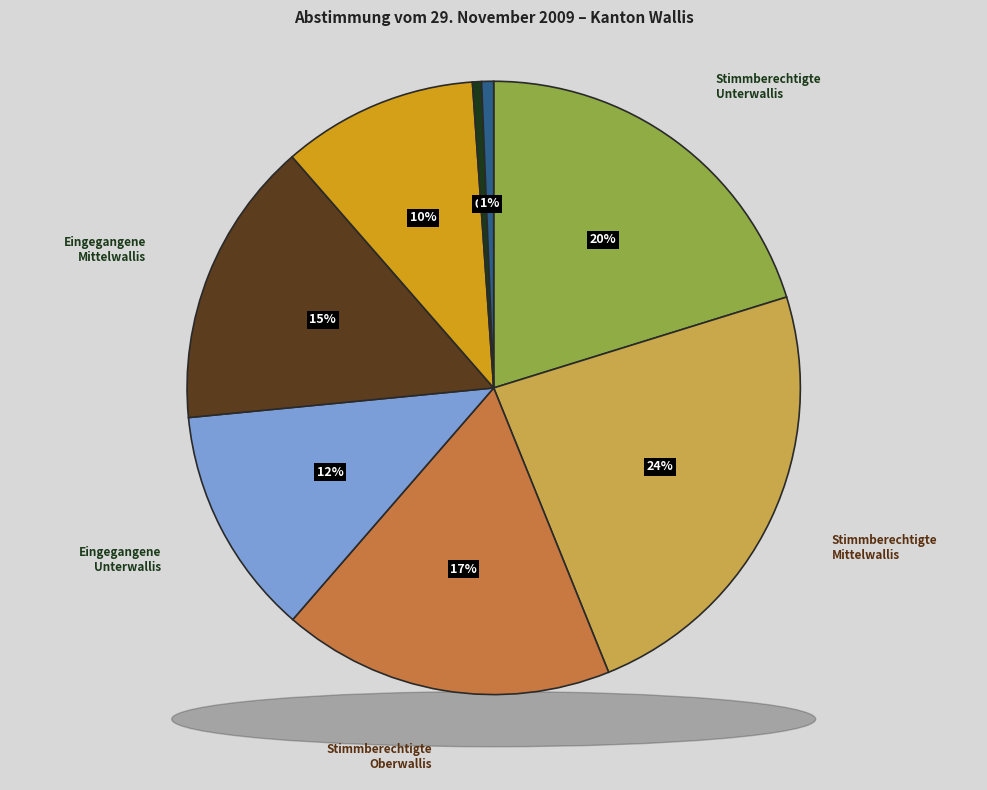

Combined, do Stimmberechtigte
Mittelwallis and Stimmberechtigte
Unterwallis account for over 50%?

No